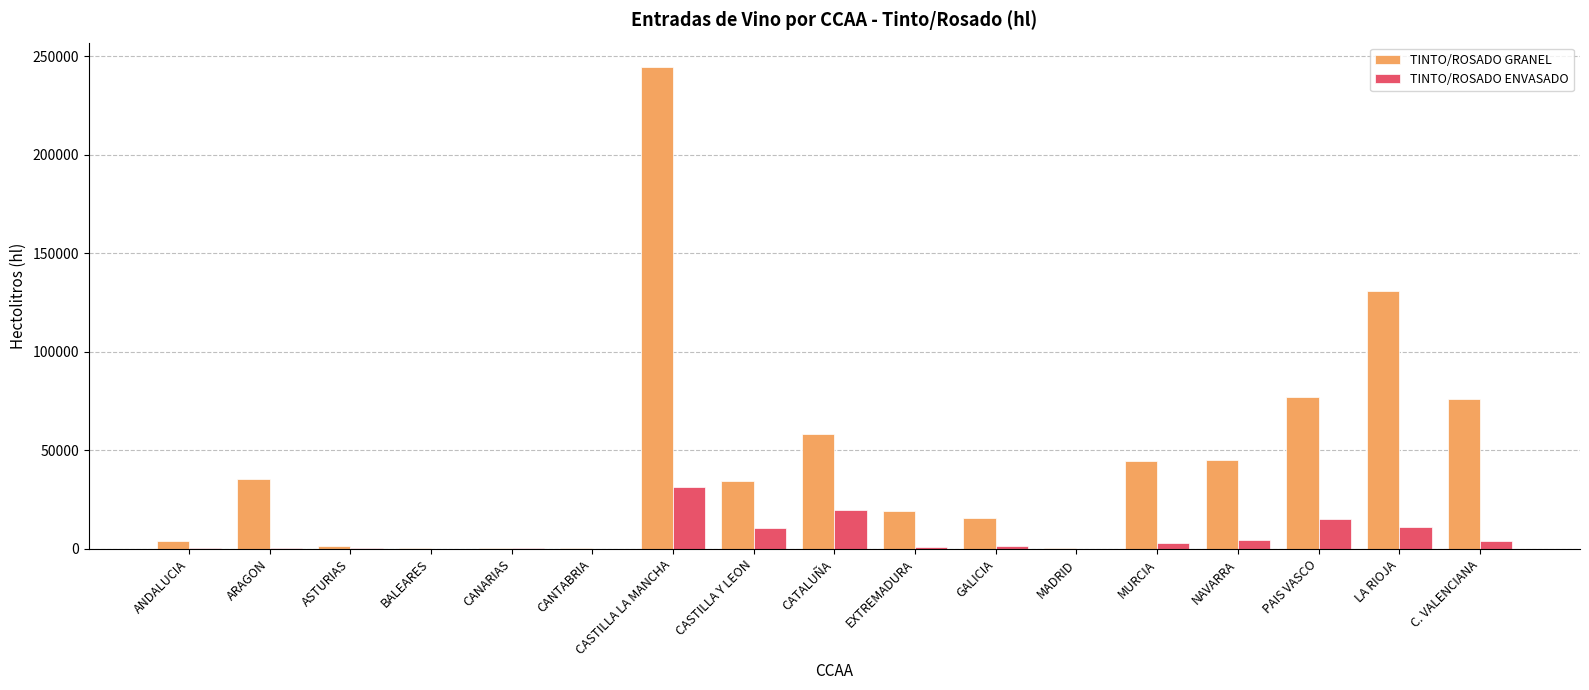

Is it true that TINTO/ROSADO GRANEL equals 44812 at MURCIA?

True